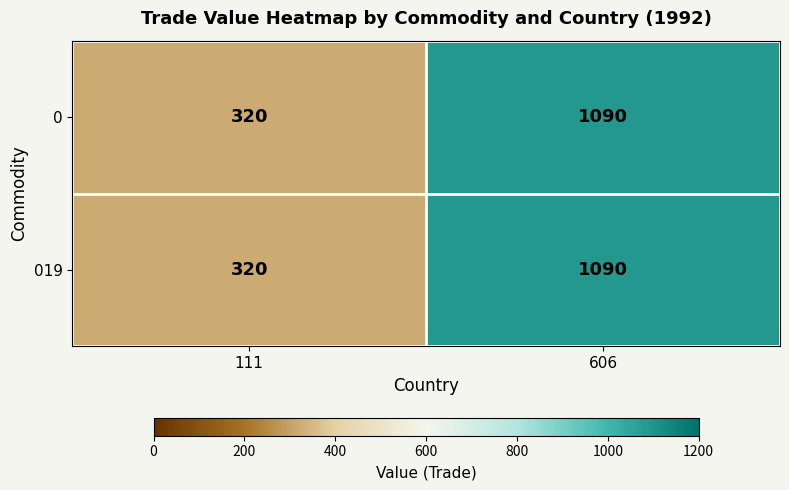

How many categories are shown in the chart?

2